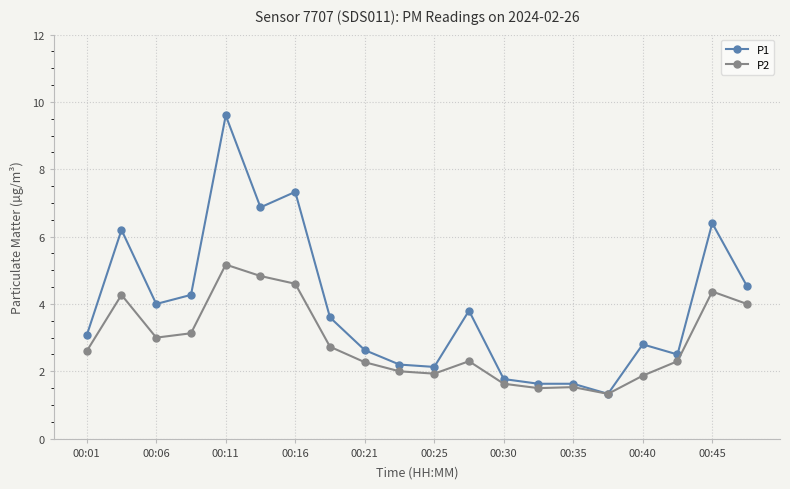

What is the smallest value displayed?

1.3